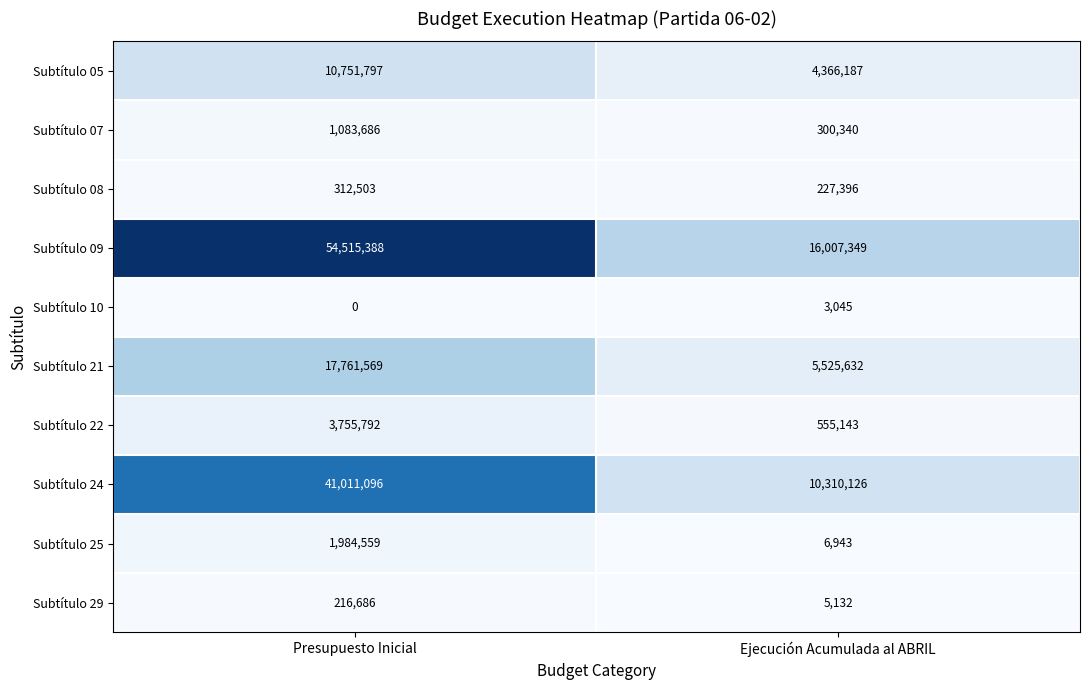

What is the maximum value for Subtítulo 24?

41011096